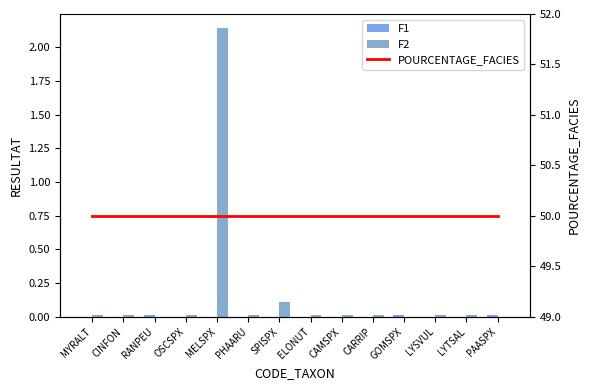

Which series has the widest spread of values?

F2